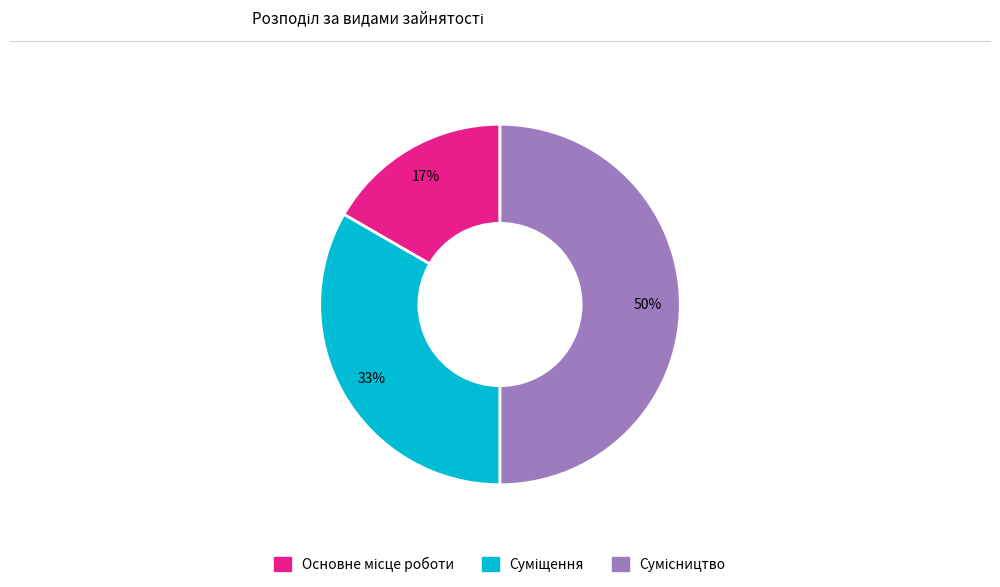

To the nearest percent, what is the difference between the largest and smallest slice percentages?

33%